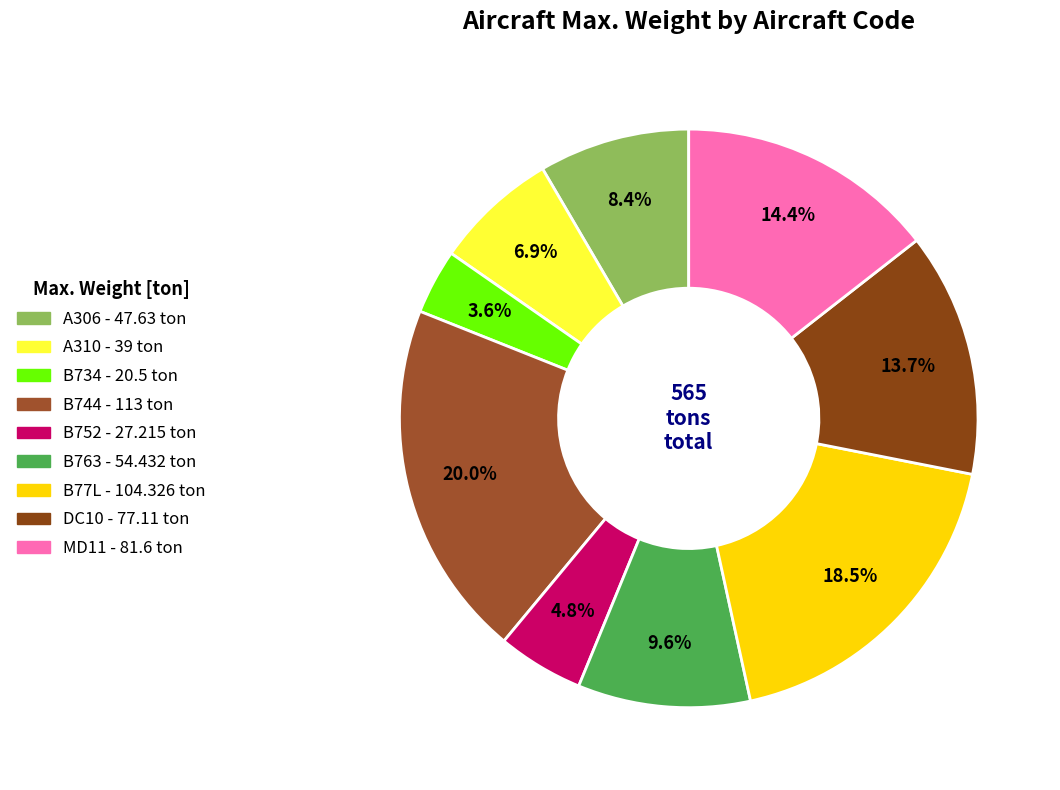

To the nearest percent, what is the difference between the largest and smallest slice percentages?

16%